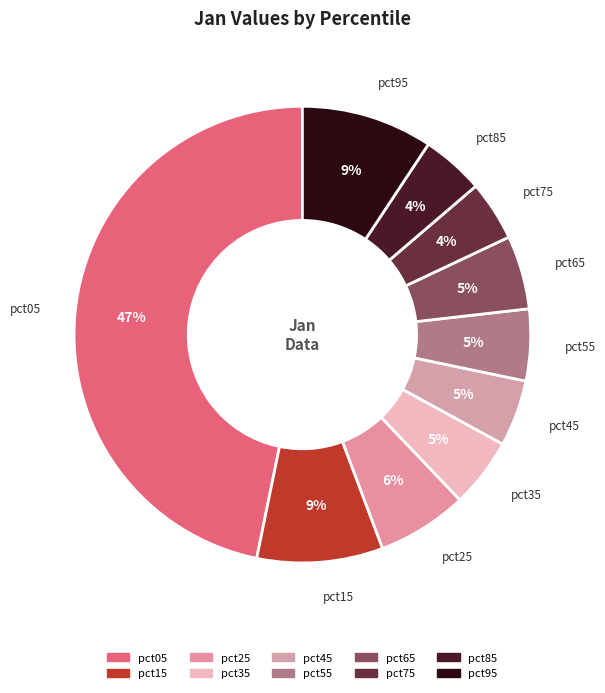

What is the largest slice in the pie chart?

pct05